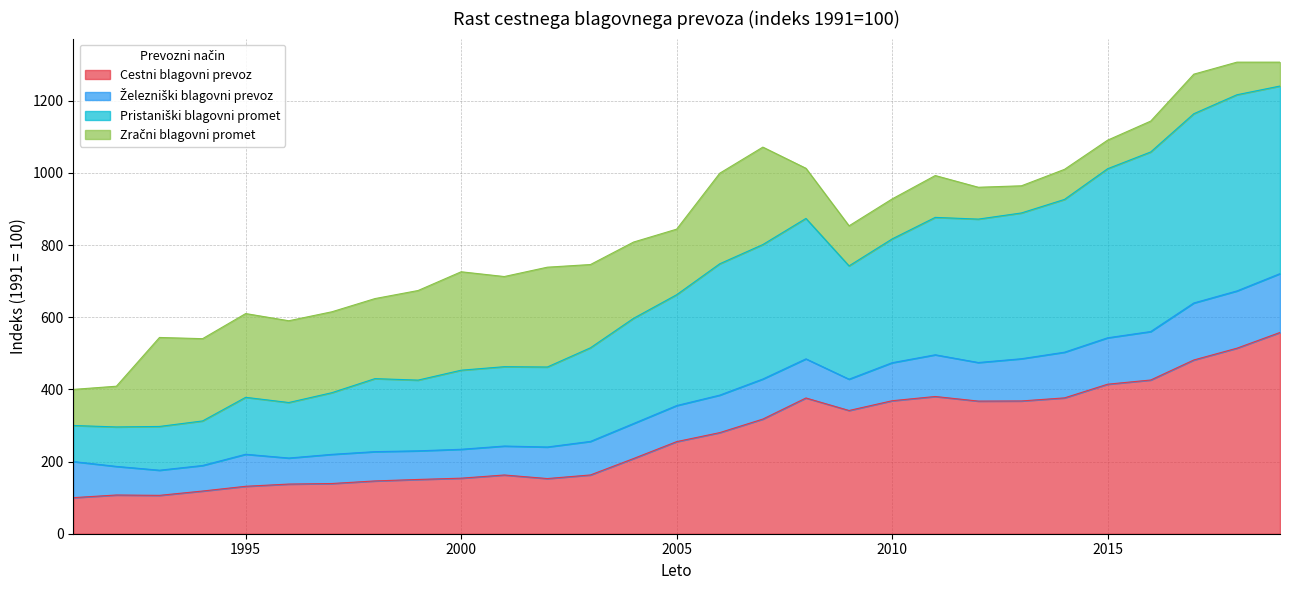

Is it true that Cestni blagovni prevoz equals 650.7 at 2015?

False